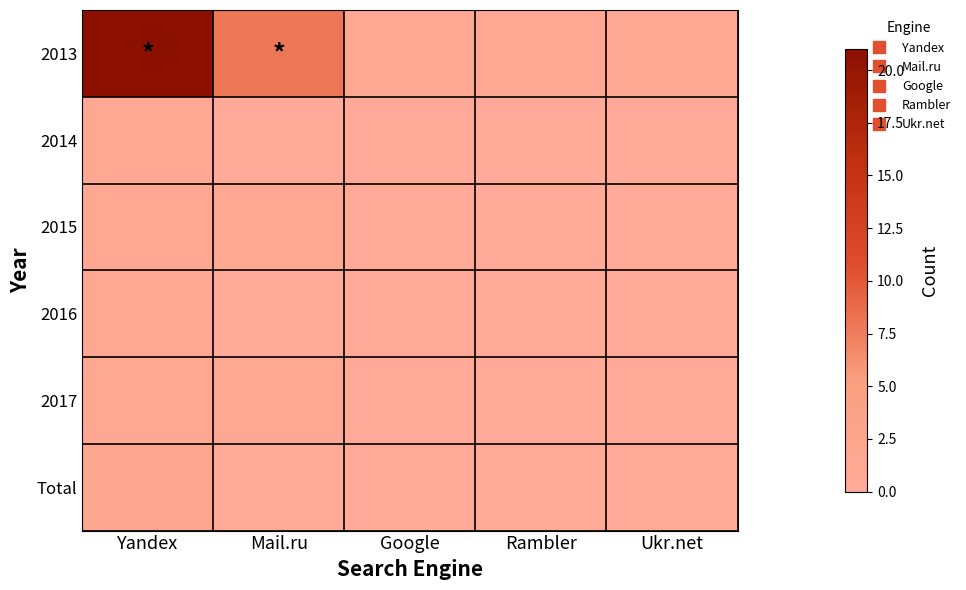

What is the total value across all series at Mail.ru?

10